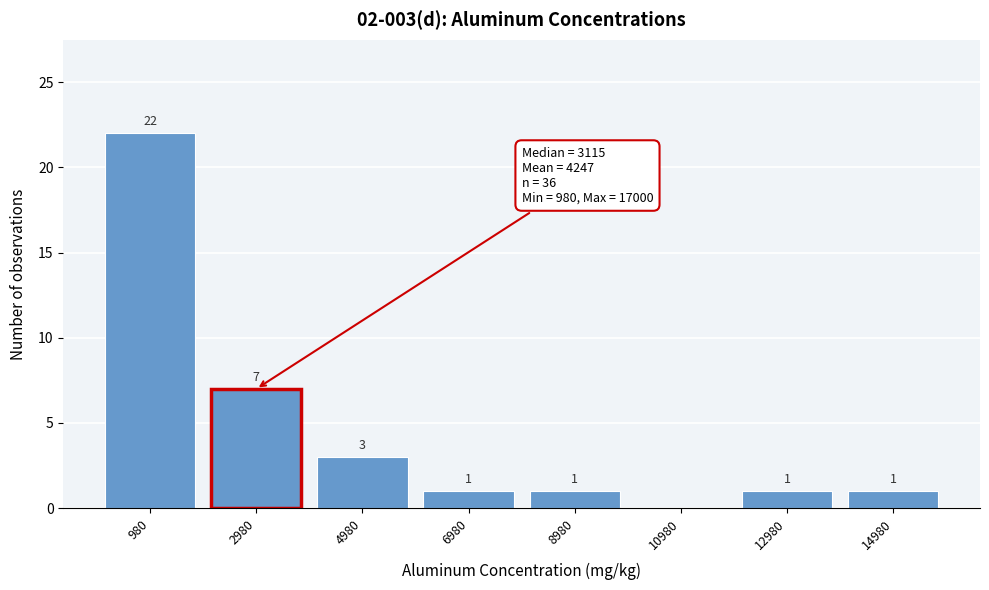

Reading left to right, extract all data points from this chart.

980=22	2980=7	4980=3	6980=1	8980=1	10980=0	12980=1	14980=1